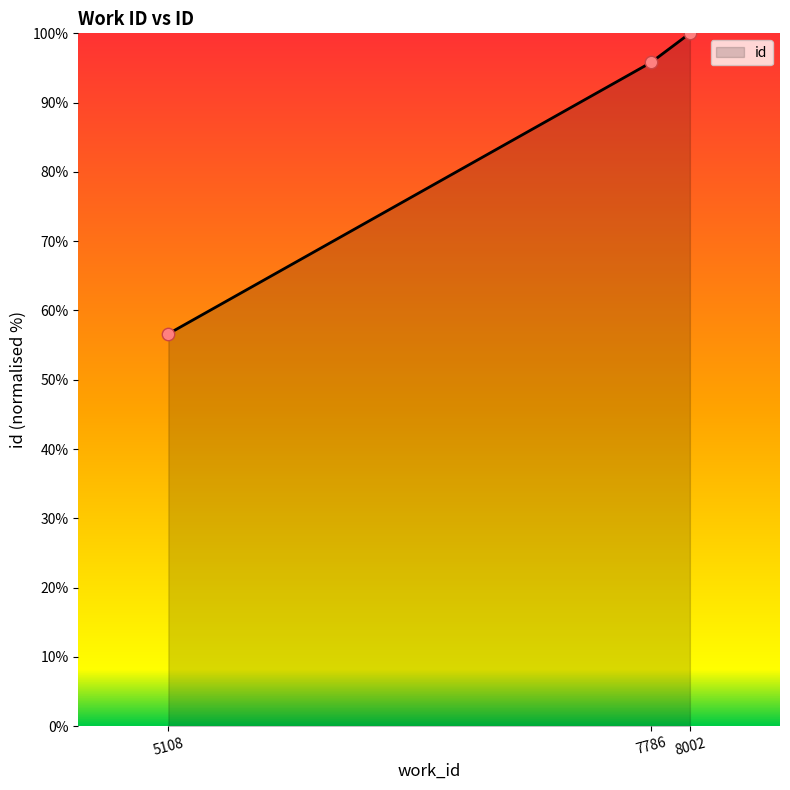

Which has a higher value, 5108 or 8002?

8002